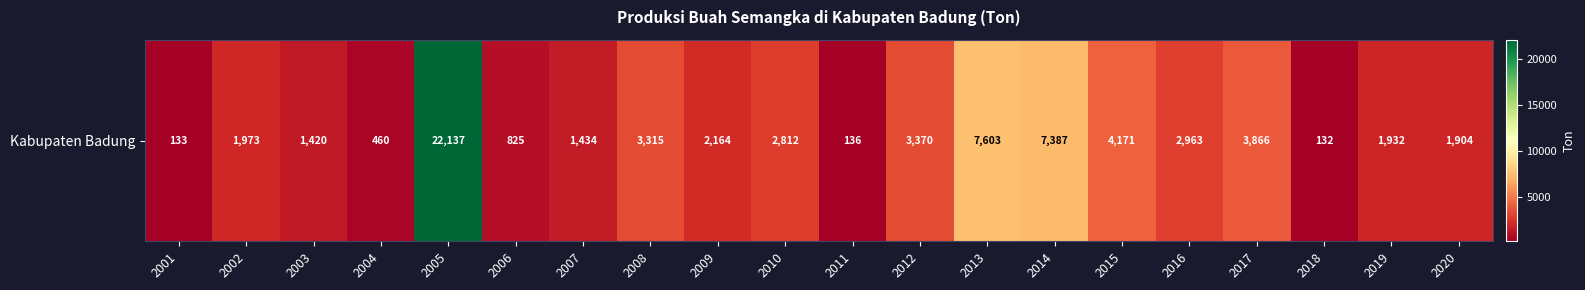

List the labels in order of value, smallest first.

2018, 2001, 2011, 2004, 2006, 2003, 2007, 2020, 2019, 2002, 2009, 2010, 2016, 2008, 2012, 2017, 2015, 2014, 2013, 2005